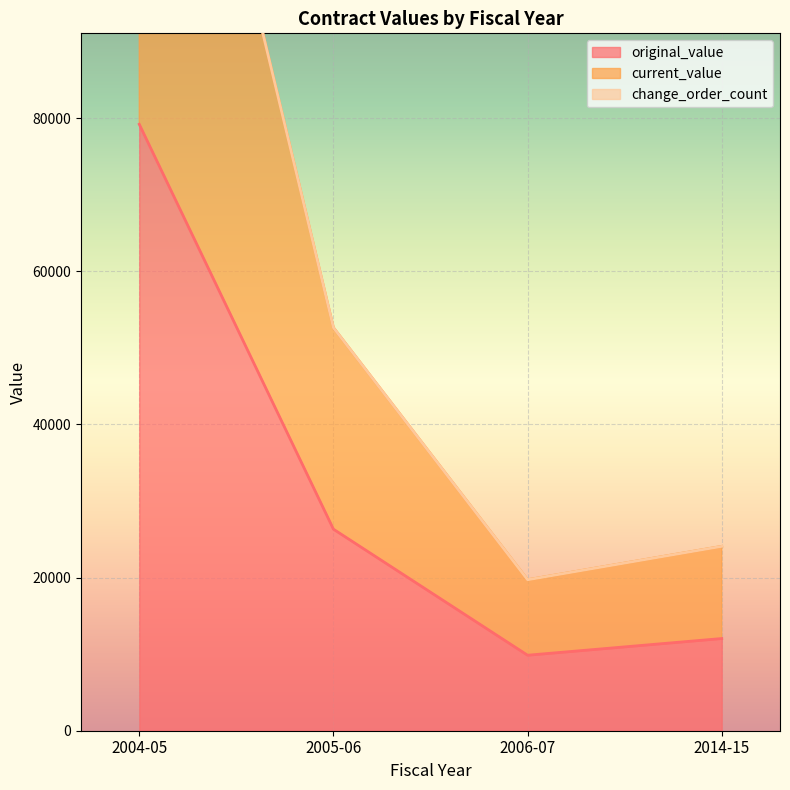

At which label is change_order_count closest to 0?

2014-15